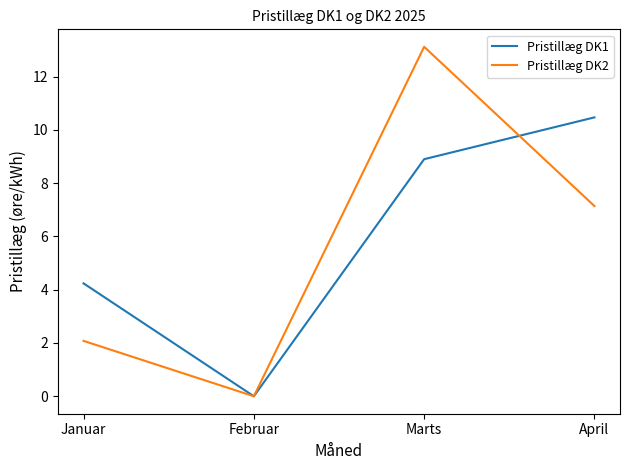

Which series has the largest range (max minus min)?

Pristillæg DK2